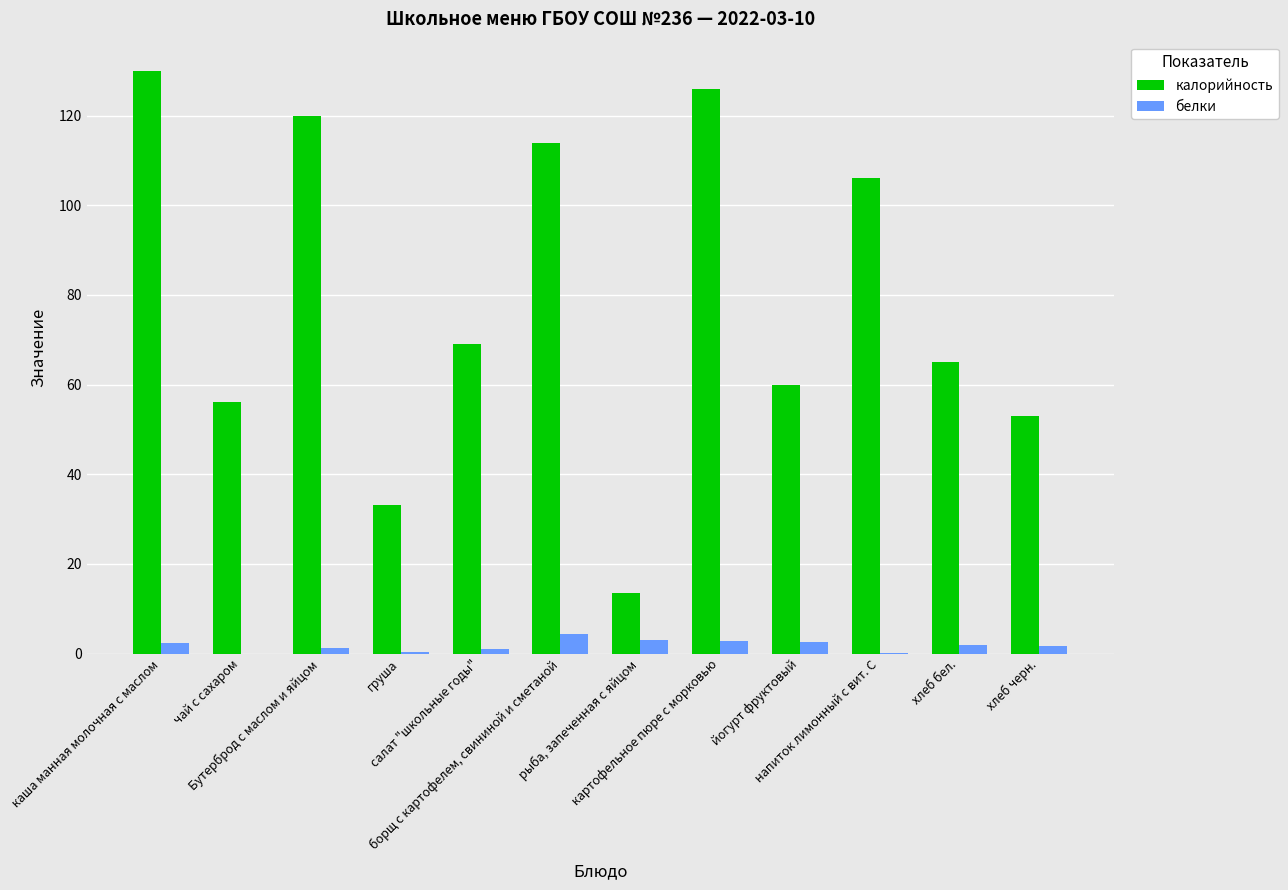

At which label does белки reach its peak?

борщ с картофелем, свининой и сметаной